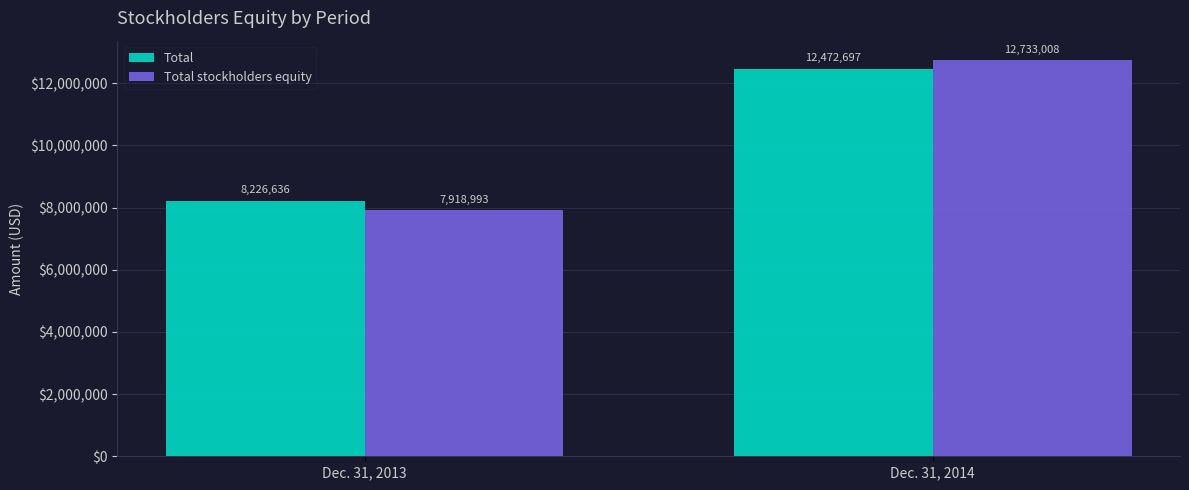

Count the Total stockholders equity values in the range 7918993 to 12733008.

2